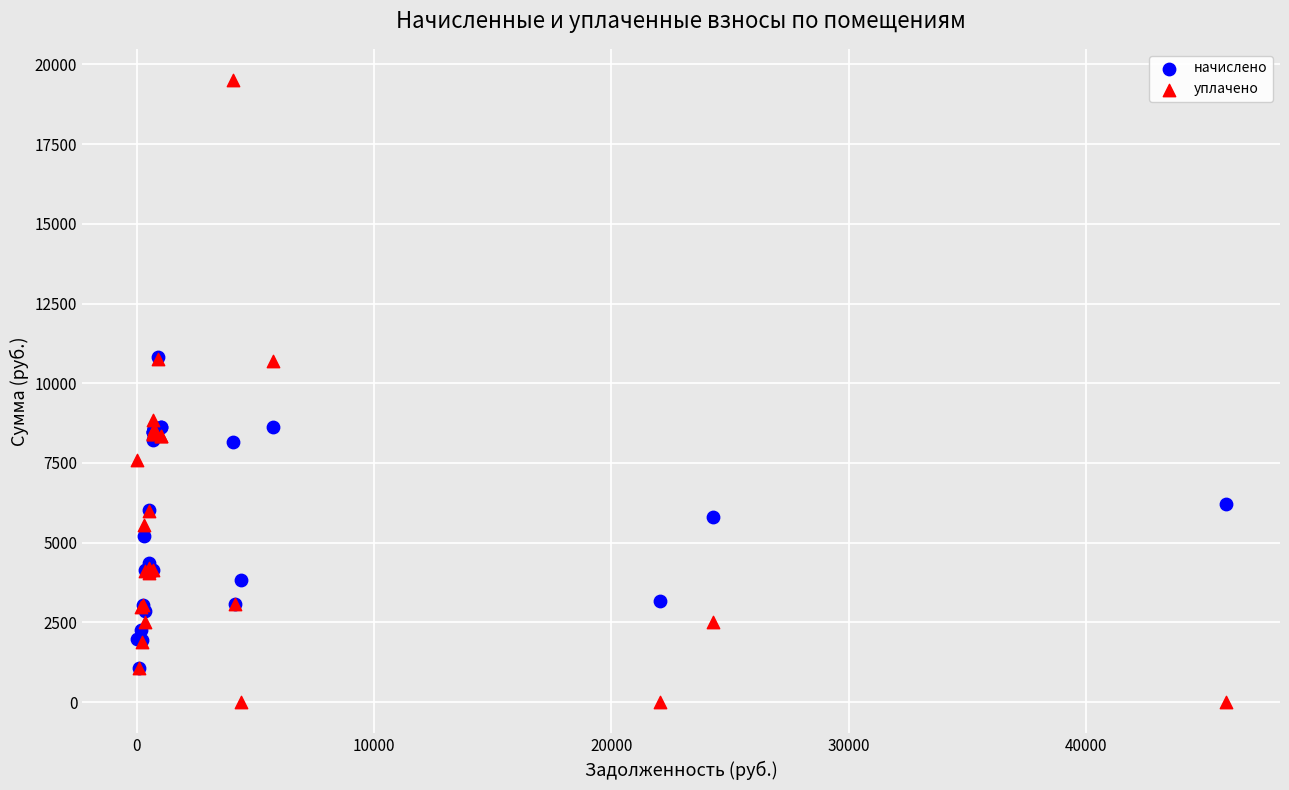

Which series reaches the minimum Y coordinate?

уплачено